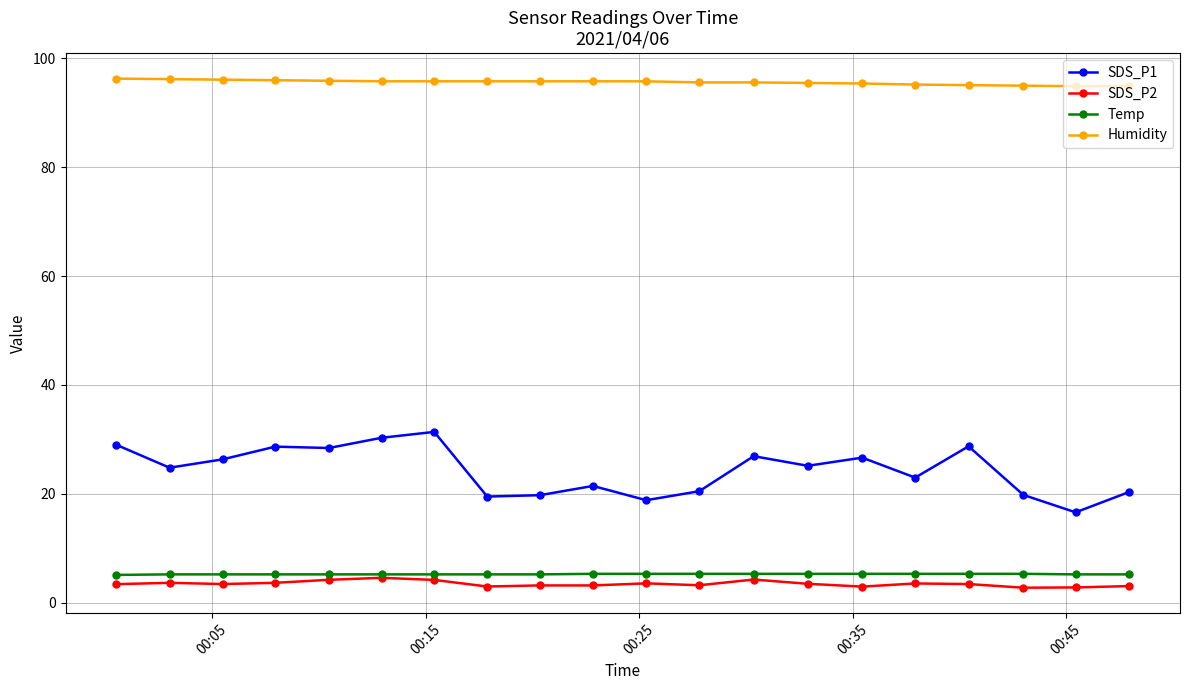

Does the chart have visible grid lines?

Yes